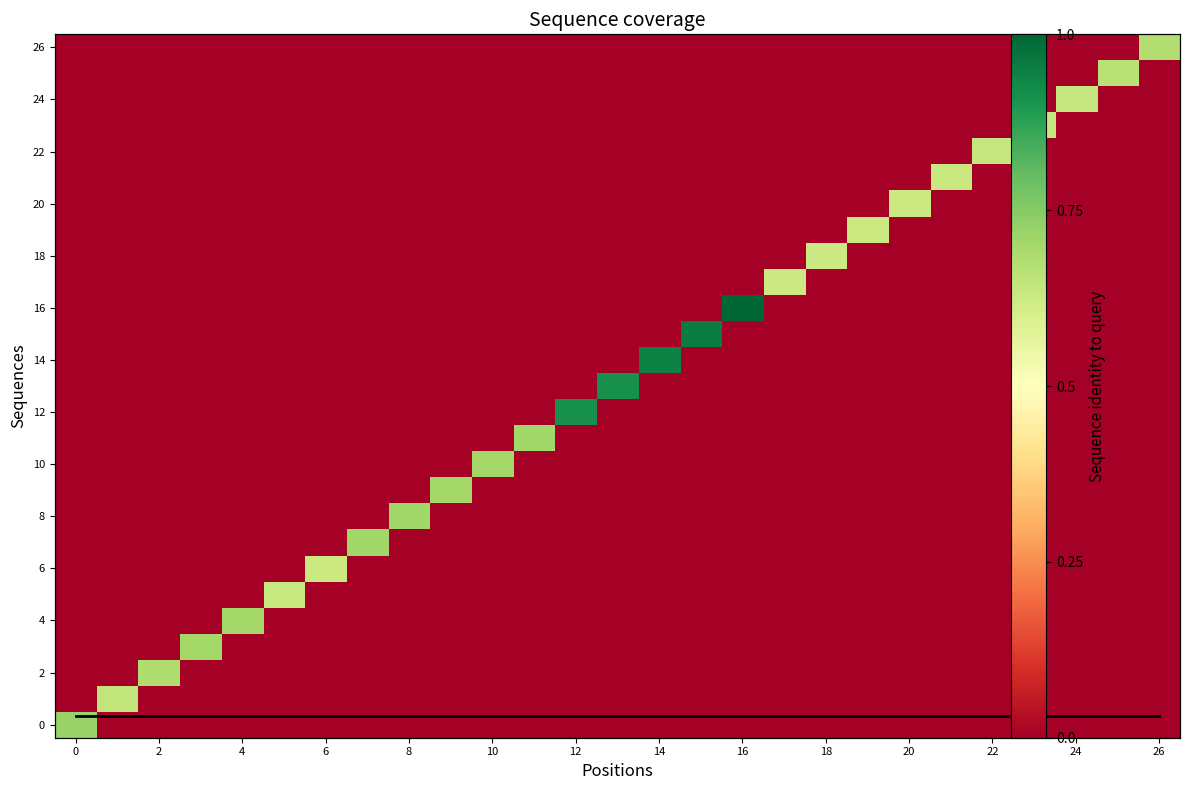

Which label corresponds to the largest value in the chart?

16